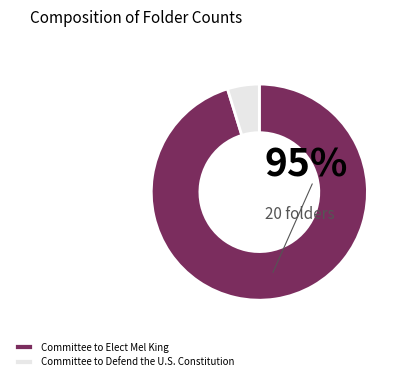

Which slice is the smallest?

Committee to Defend the U.S. Constitution